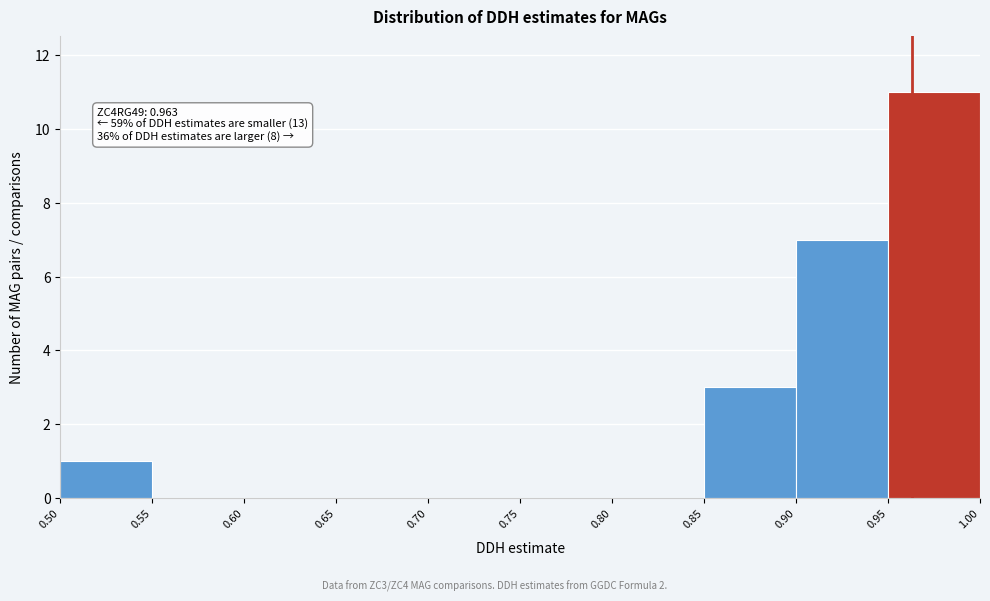

Which range on the x-axis has the tallest bar?

0.95 to 1.00